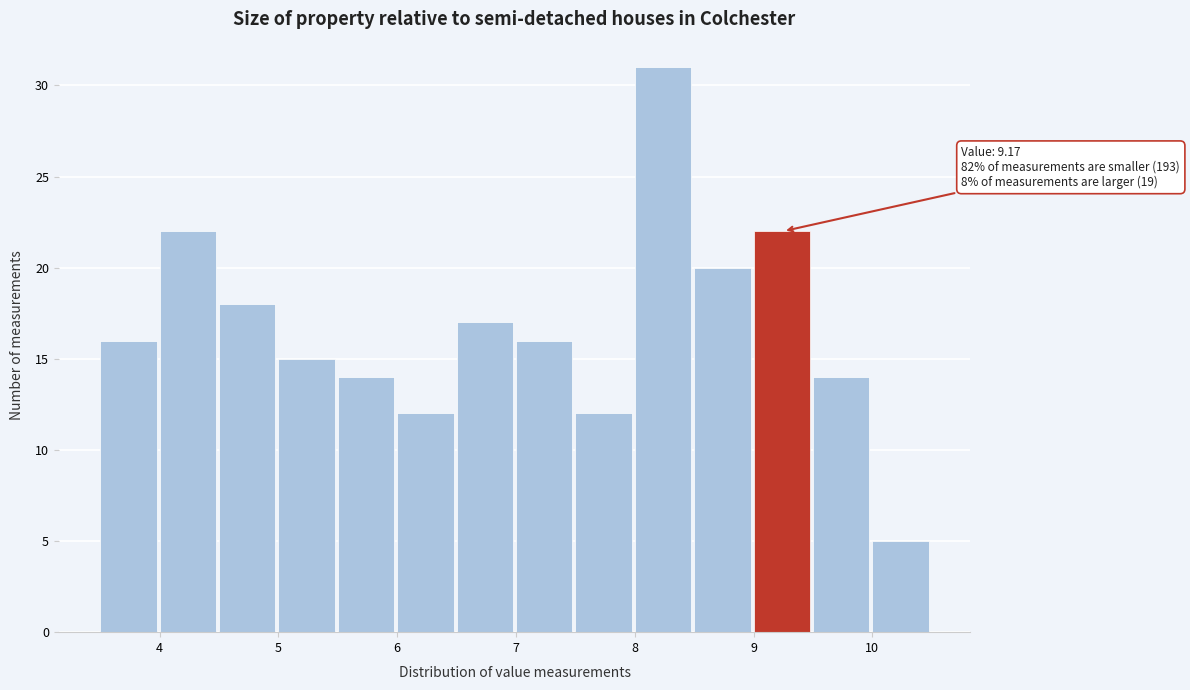

Which range on the x-axis has the tallest bar?

8.0 to 8.5